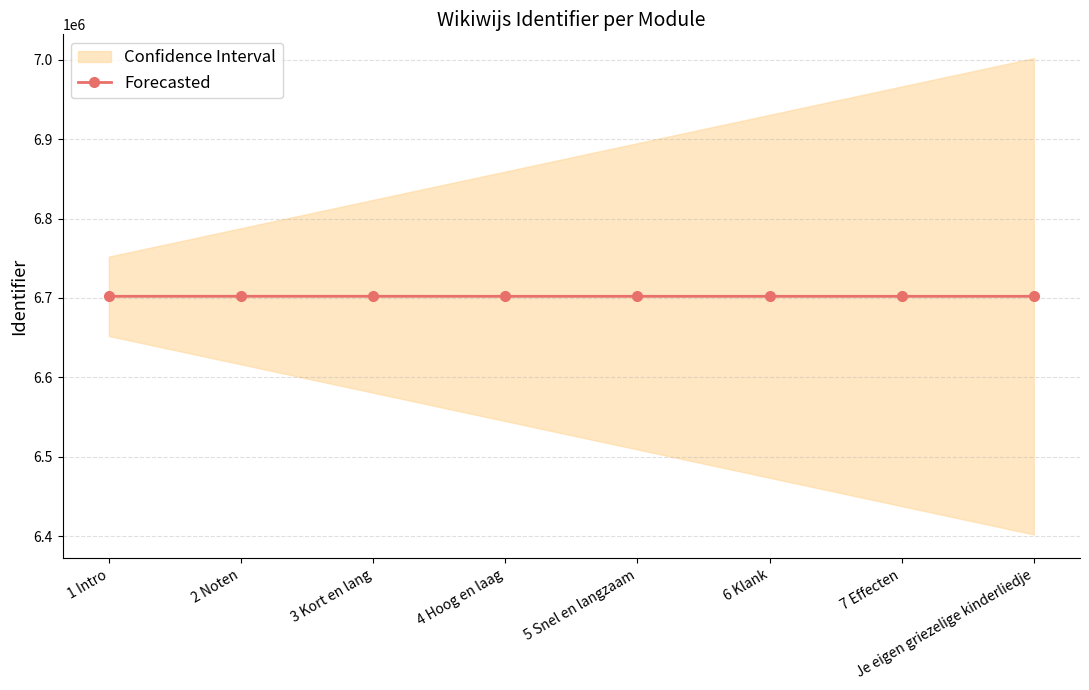

What is the change in value from 2 Noten to 5 Snel en langzaam?

-42